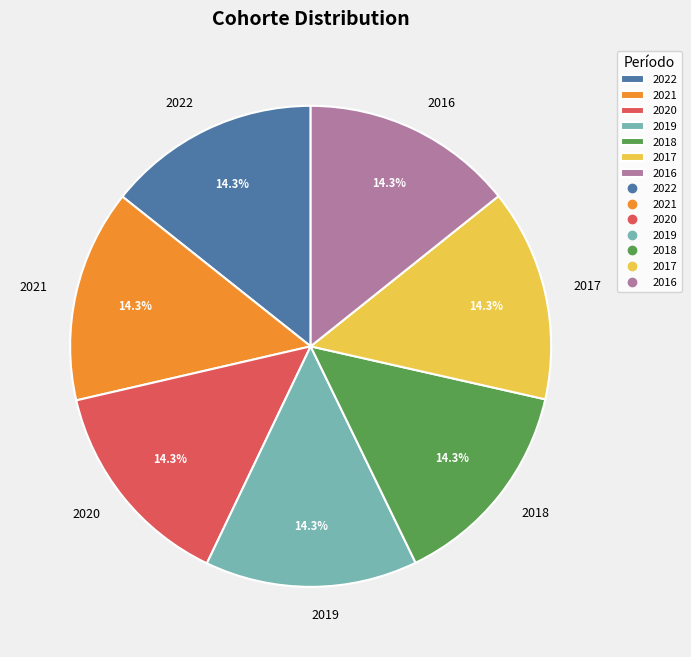

Does 2021 represent more than half of the total?

No